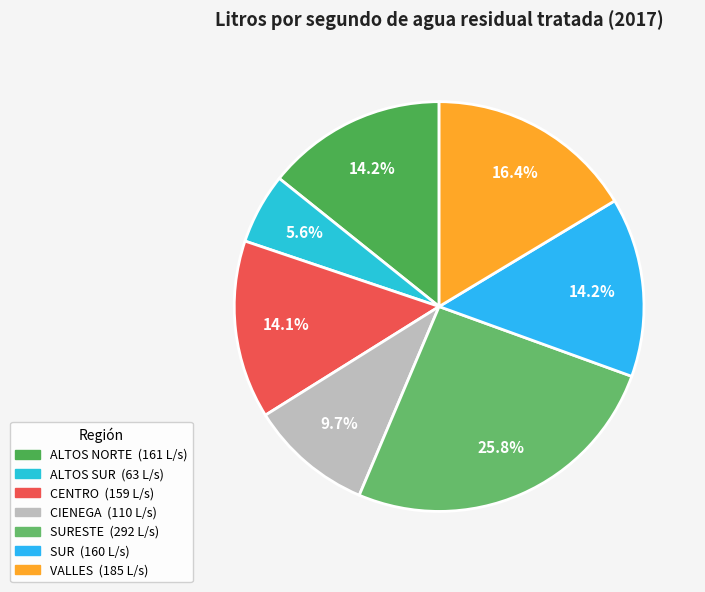

Count the number of slices in the pie.

7